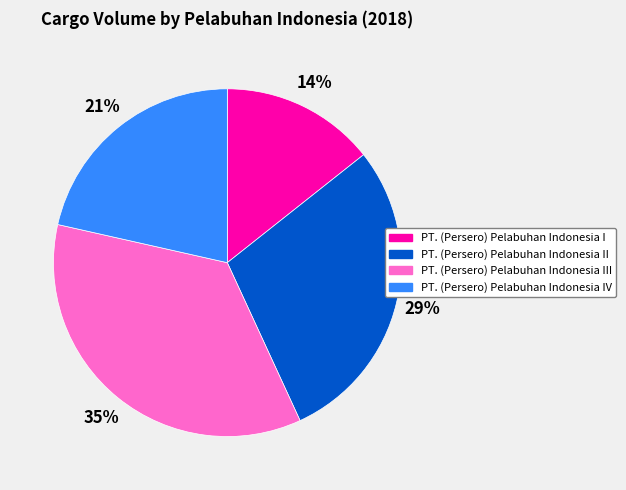

Does any single category account for the majority?

No